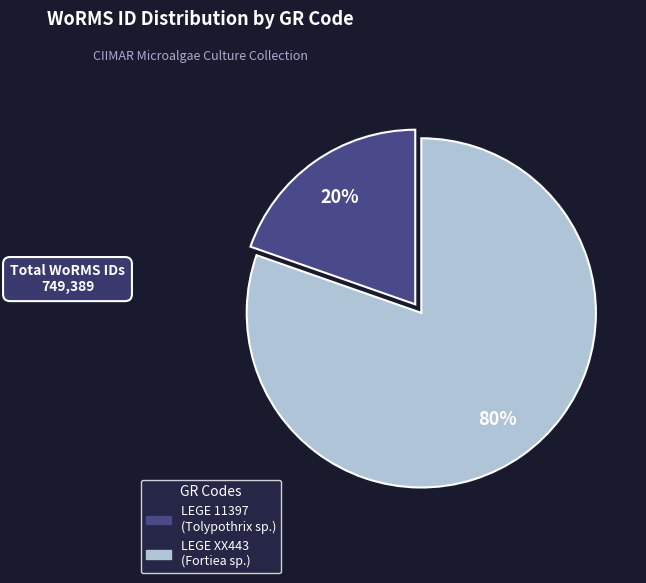

Rank the categories by value from highest to lowest.

LEGE XX443, LEGE 11397